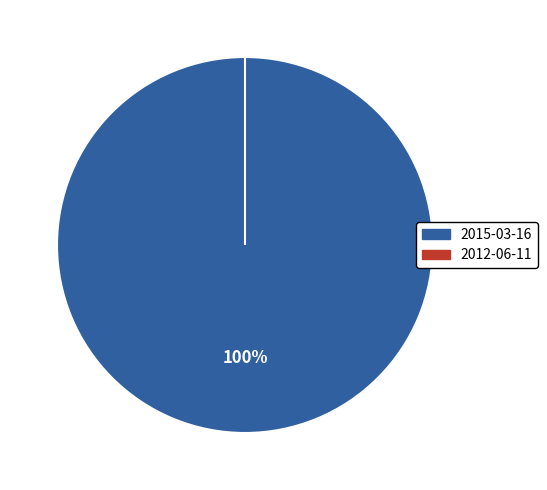

Is 2015-03-16 the majority of the pie?

Yes